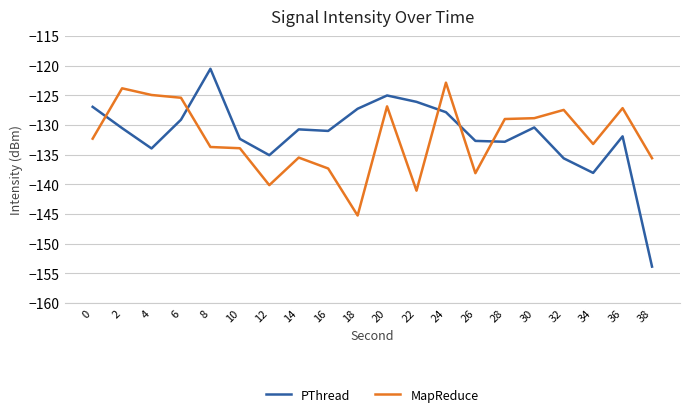

How many distinct data groups are displayed?

2